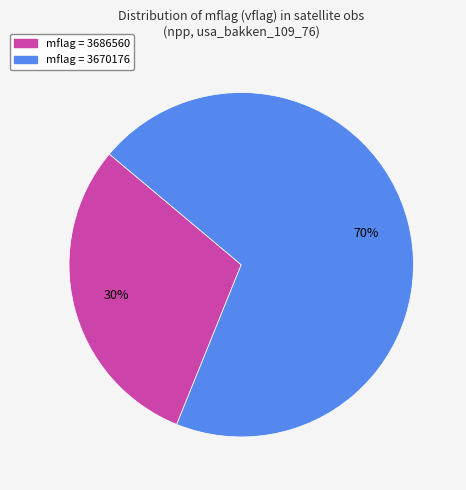

Which category has the smallest portion of the pie?

mflag = 3686560